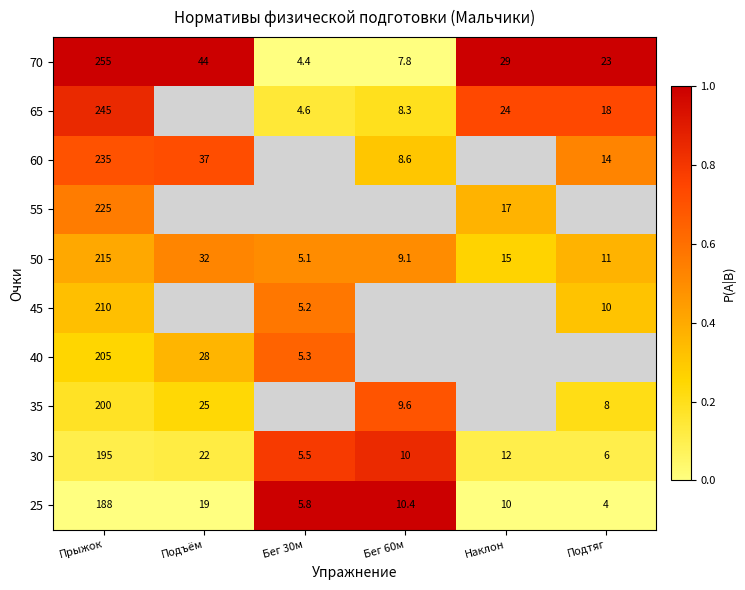

Which category has the lowest value across all series?

Бег 30м